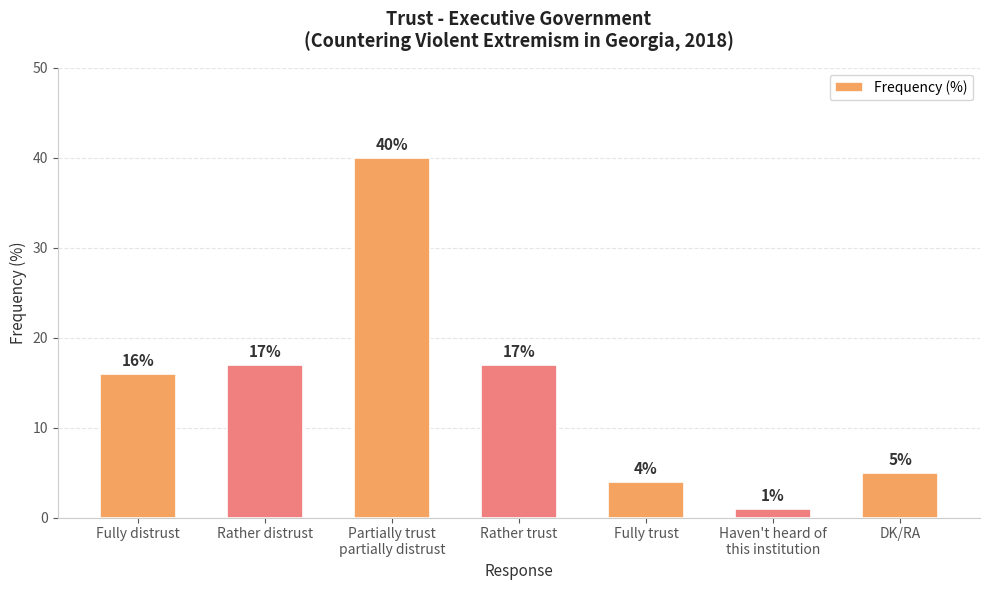

How many bars are there in total?

7